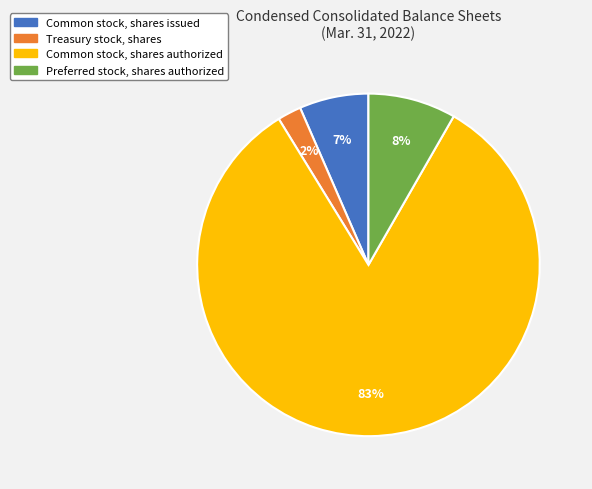

Does any single category account for the majority?

Yes